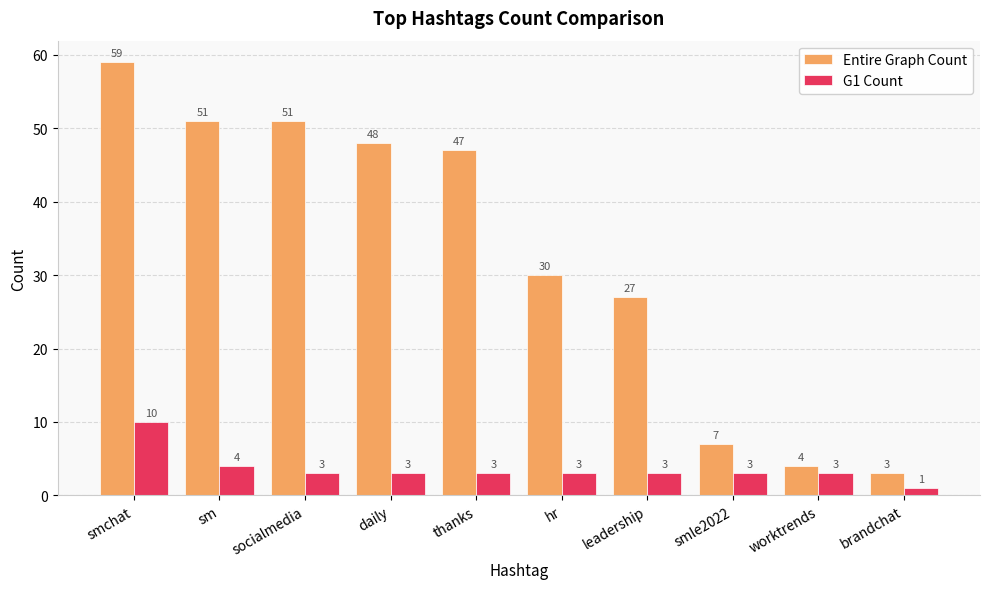

Reading right to left, transcribe all the data shown in this chart.

Entire Graph Count: 3	4	7	27	30	47	48	51	51	59
G1 Count: 1	3	3	3	3	3	3	3	4	10